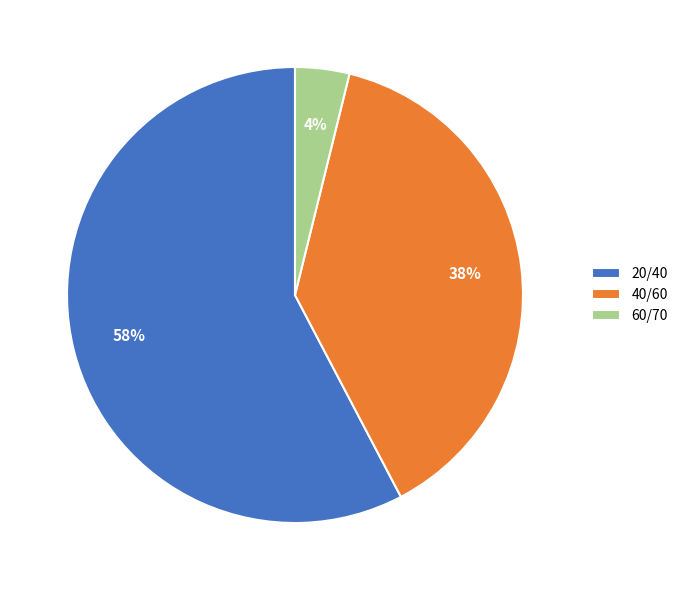

What percentage is the 60/70 slice, to the nearest percent?

4%